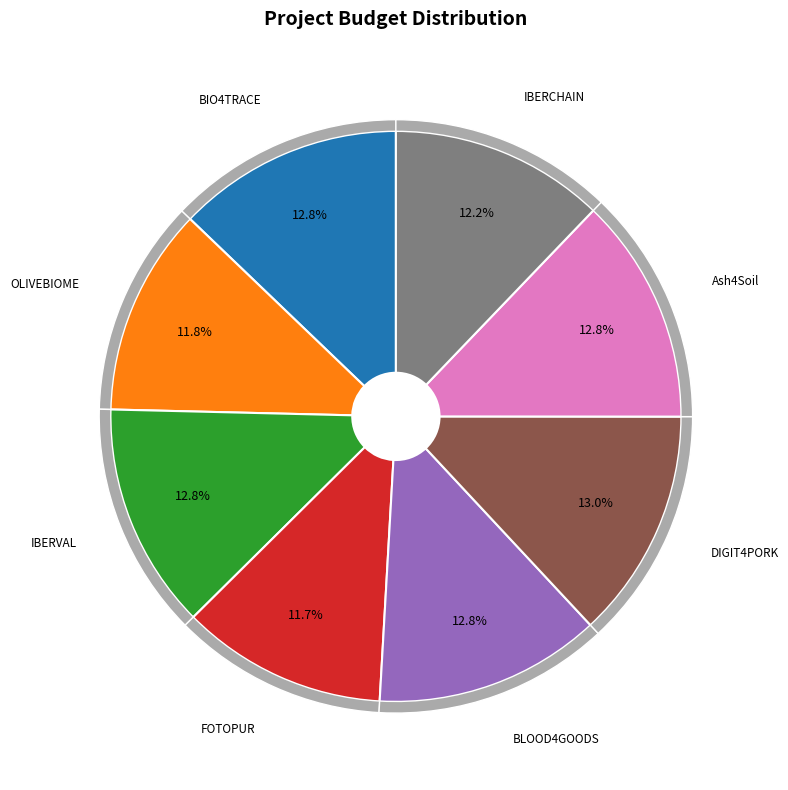

Does any single category account for the majority?

No